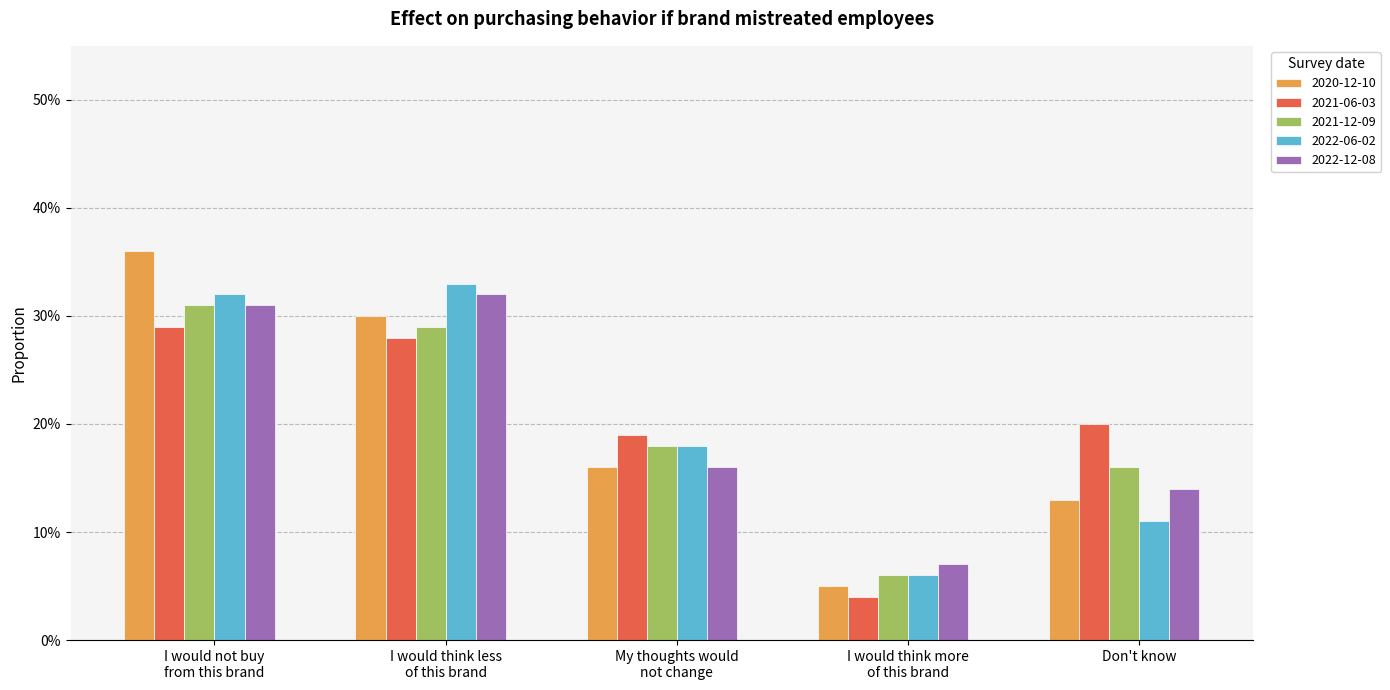

What is the average value of the 2022-06-02 series?

0.2